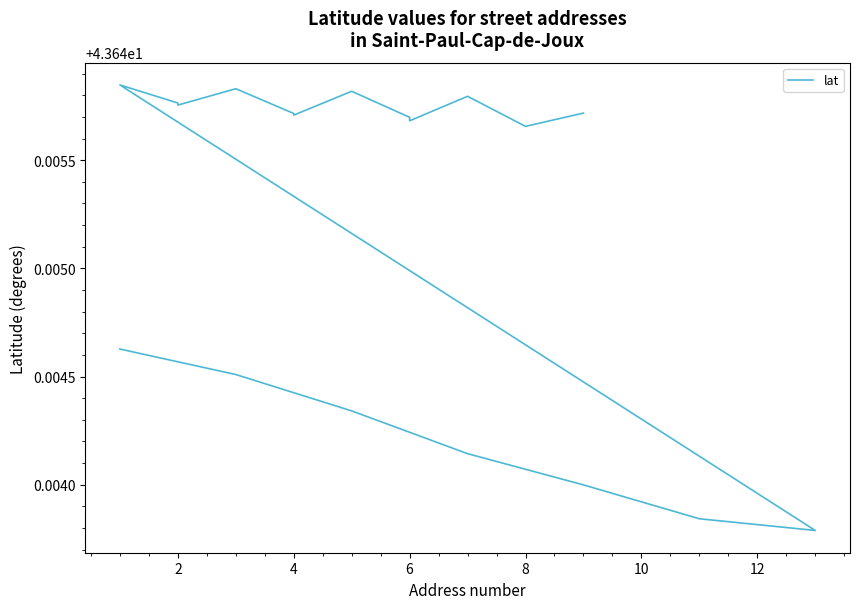

Does the chart have visible grid lines?

No